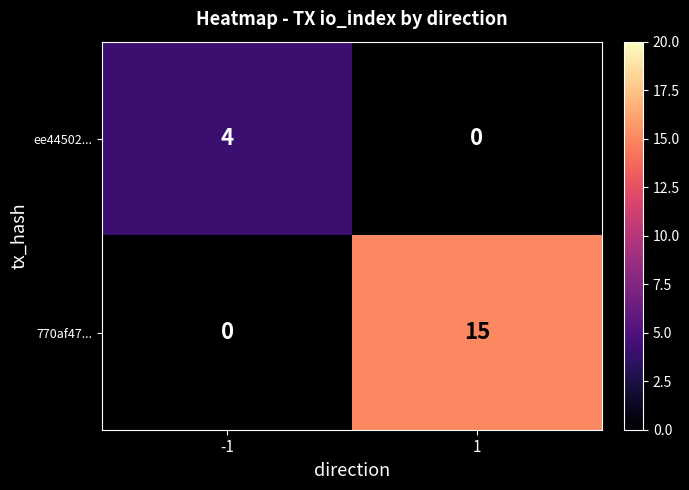

Which category has the highest value across all series?

1